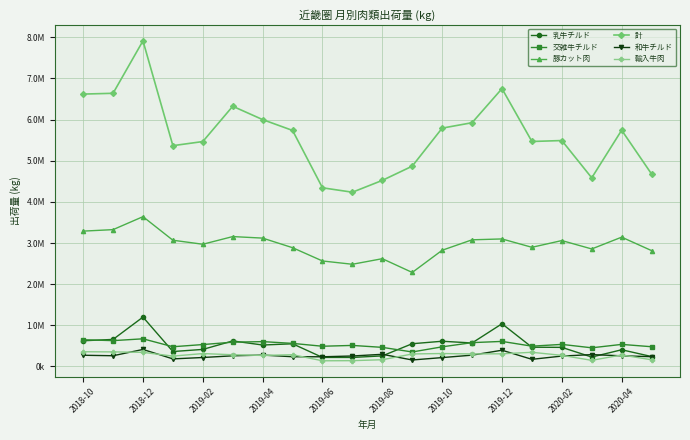

What are all the series names shown in the legend?

乳牛チルド, 交雑牛チルド, 豚カット肉, 計, 和牛チルド, 輸入牛肉